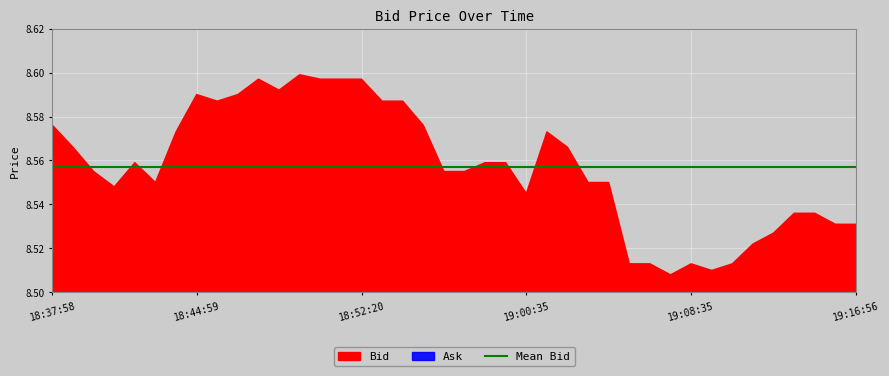

At how many categories does at least one series exceed 4?

40